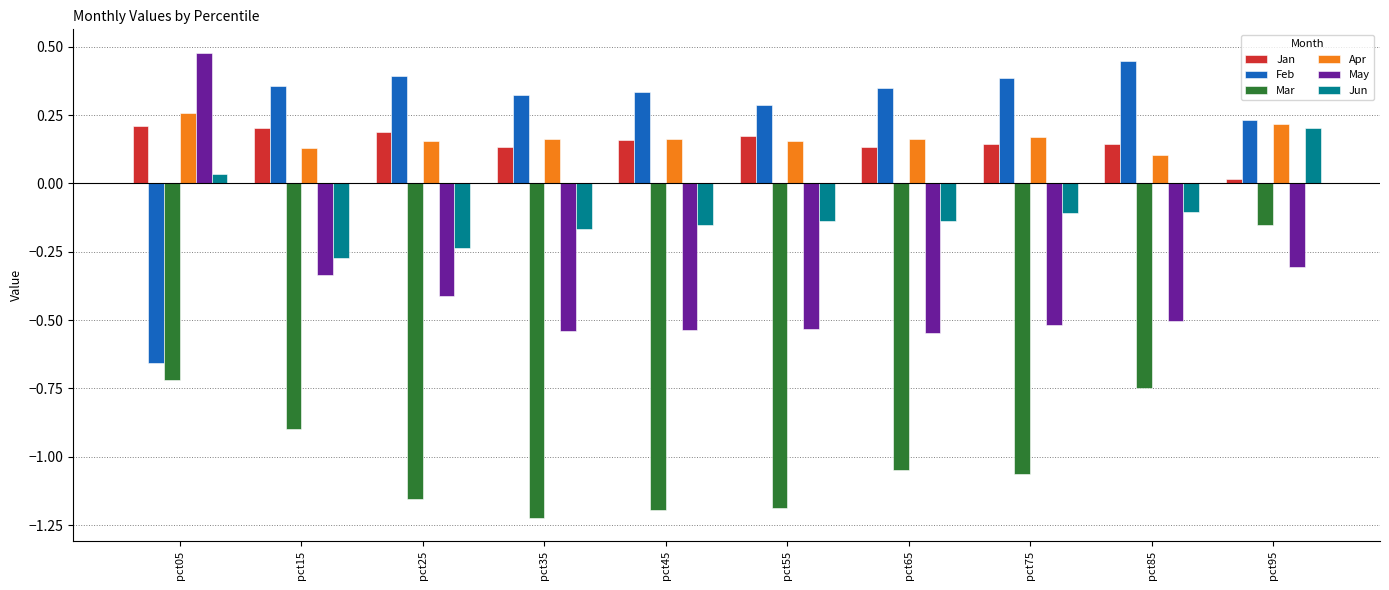

True or false: Jan has a value of 0.1 at pct85.

True